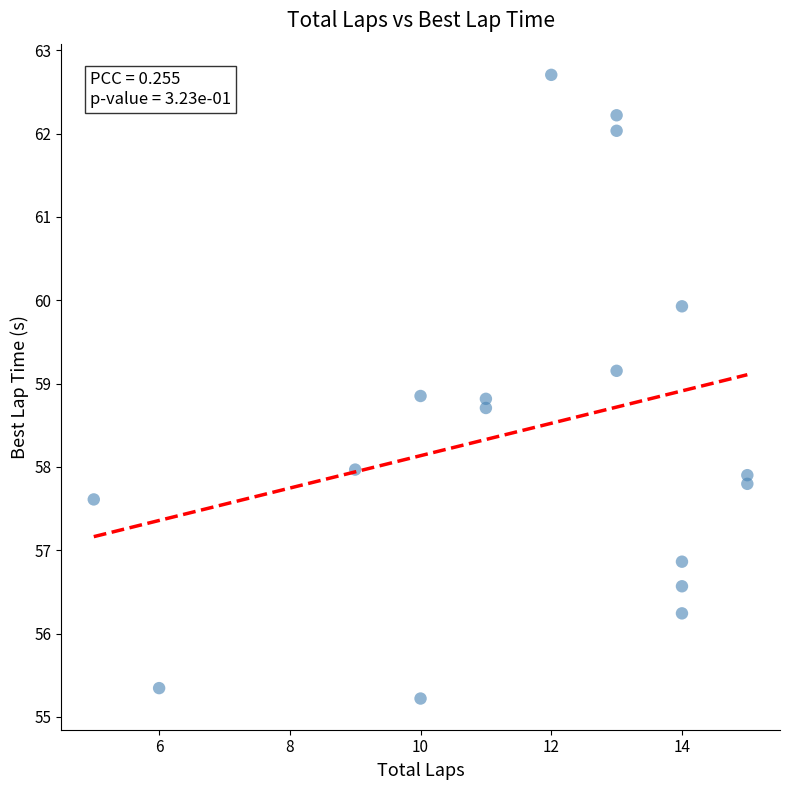

What is the range of X values (max minus min)?

10.0